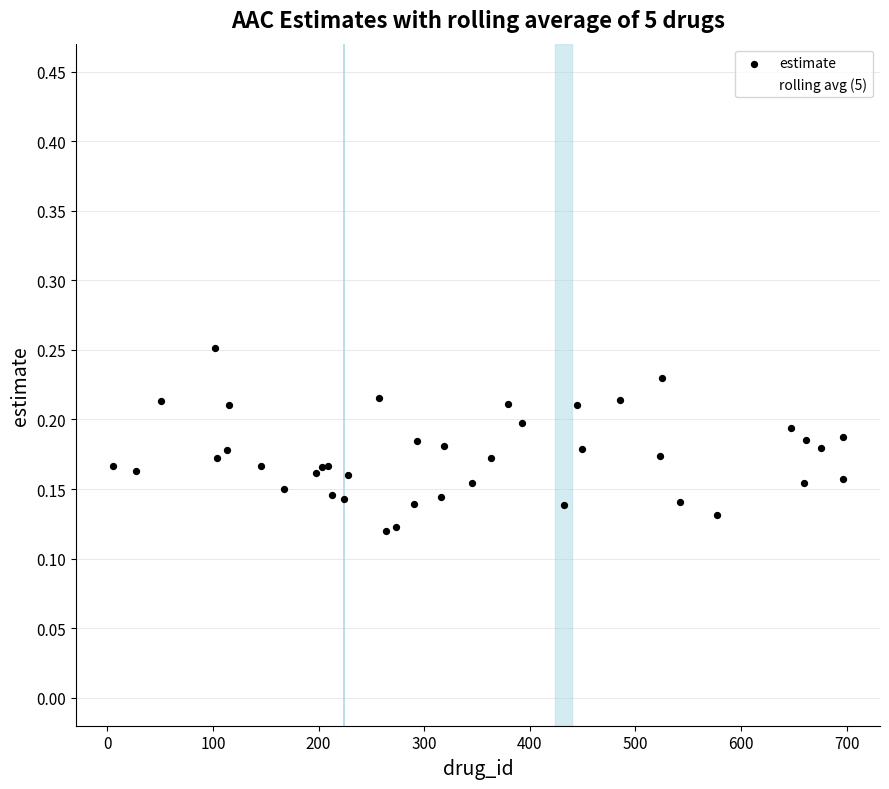

At how many categories does at least one series exceed 0?

40